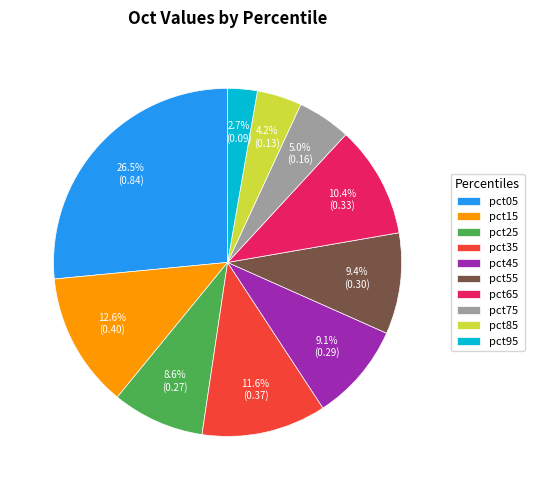

What is the total percentage of pct85 and pct95?

6.9%